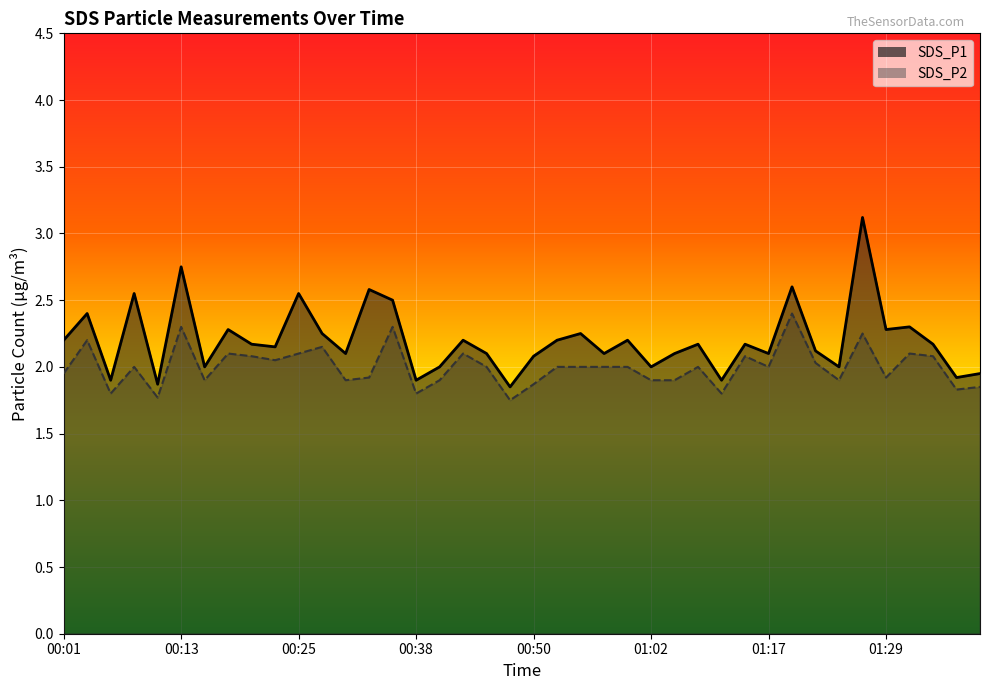

Reading right to left, what are all the values shown in this chart?

SDS_P1: 1.9	1.9	2.2	2.3	2.3	3.1	2.0	2.1	2.6	2.1	2.2	1.9	2.2	2.1	2.0	2.2	2.1	2.2	2.2	2.1	1.9	2.1	2.2	2.0	1.9	2.5	2.6	2.1	2.2	2.5	2.1	2.2	2.3	2.0	2.8	1.9	2.5	1.9	2.4	2.2
SDS_P2: 1.9	1.8	2.1	2.1	1.9	2.2	1.9	2.0	2.4	2.0	2.1	1.8	2.0	1.9	1.9	2.0	2.0	2.0	2.0	1.9	1.8	2.0	2.1	1.9	1.8	2.3	1.9	1.9	2.1	2.1	2.0	2.1	2.1	1.9	2.3	1.8	2.0	1.8	2.2	1.9